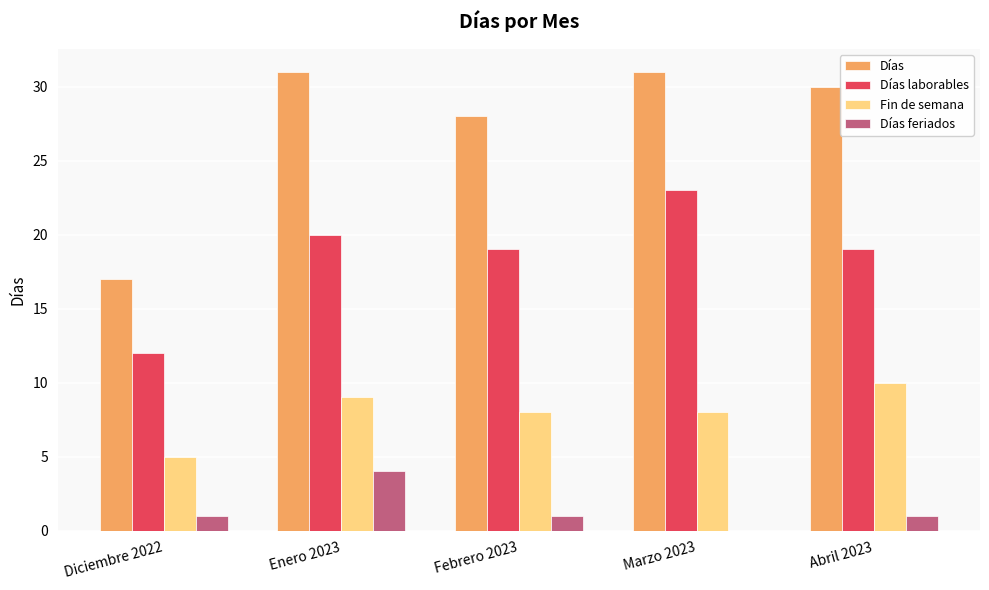

Is it true that Fin de semana equals 17 at Abril 2023?

False